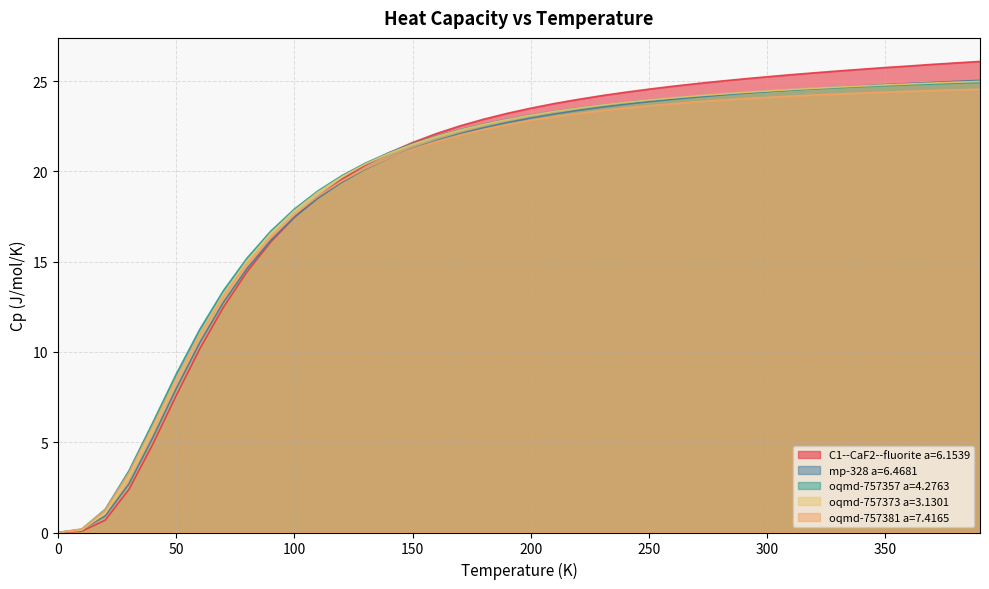

Is it true that oqmd-757373 a=3.1301 equals 17.8 at 100?

True